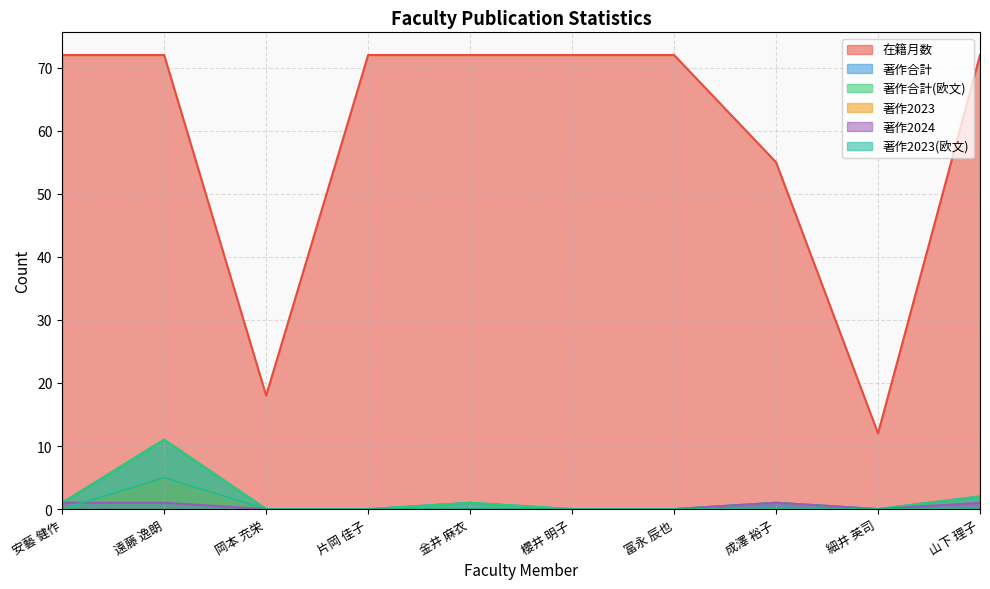

True or false: 在籍月数 and 著作2023 intersect in this chart.

False